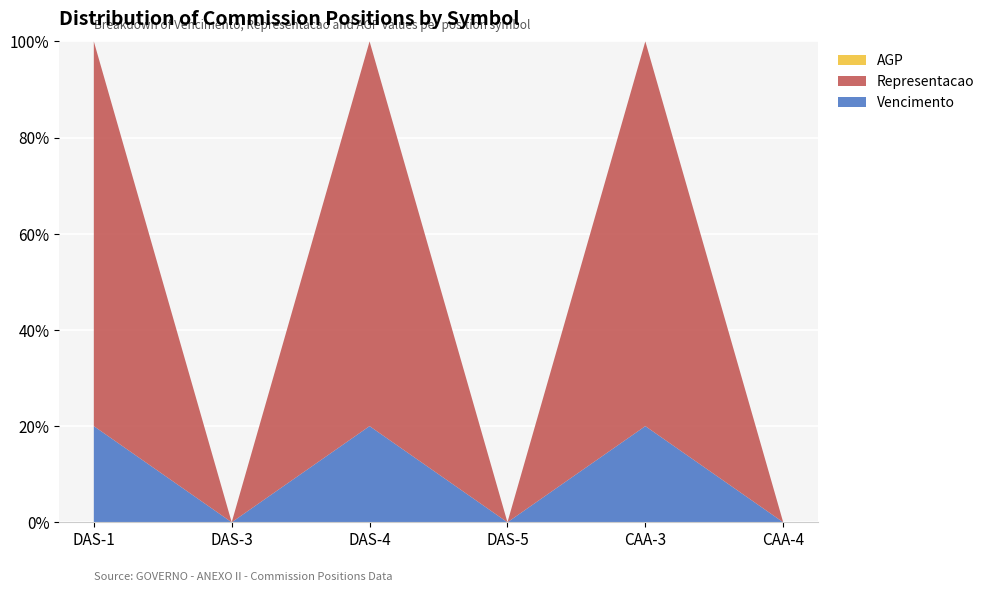

Reading left to right, transcribe all the data shown in this chart.

Vencimento: 2312.2	0.0	1310.3	0.0	501.0	0.0
Representacao: 9249.0	0.0	5241.1	0.0	2004.0	0.0
AGP: 0.0	0.0	0.0	0.0	0.0	0.0